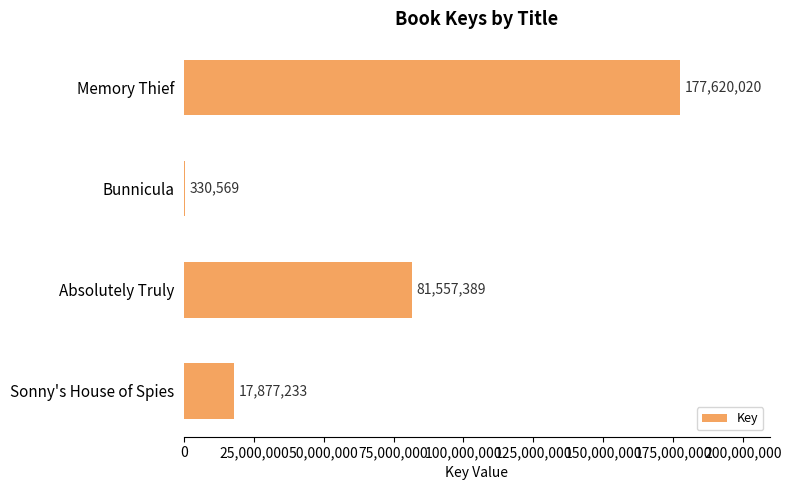

Is it true that the value at Absolutely Truly is 30532175?

False